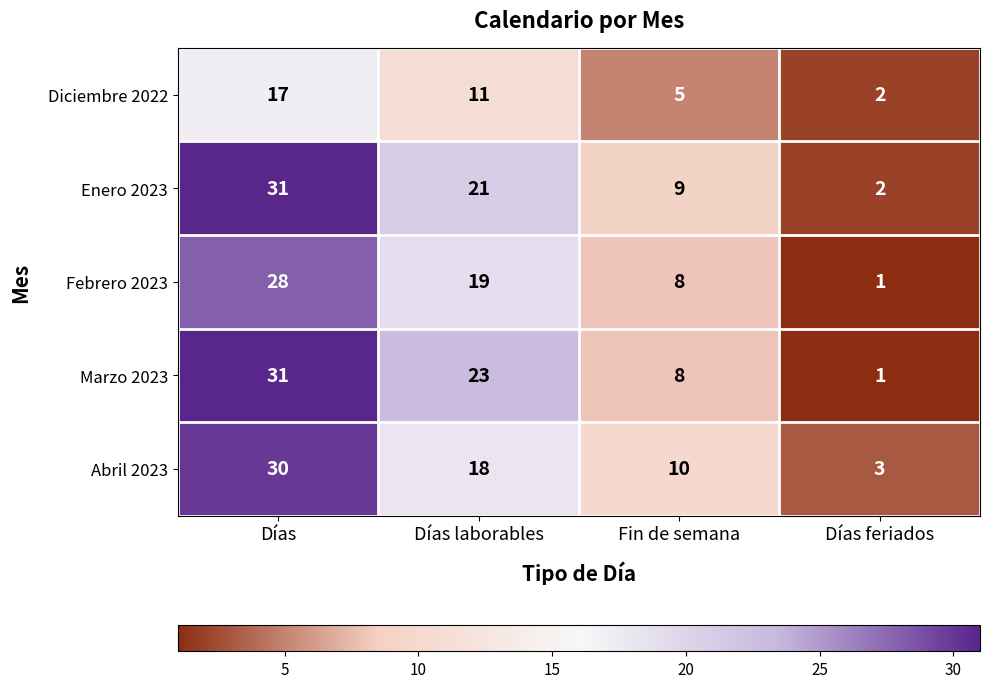

Which label corresponds to the largest value in the chart?

Días